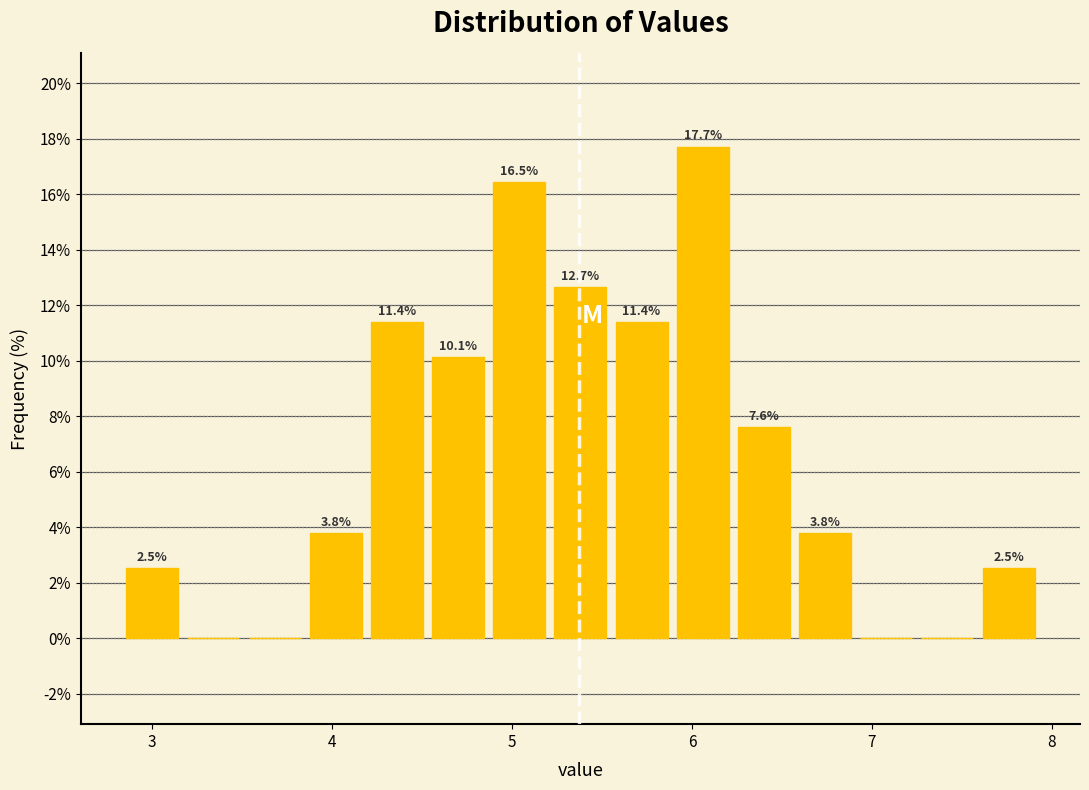

Around what value on the x-axis is the tallest bar? Give the approximate position of its centre, as read against the axis.

6.1